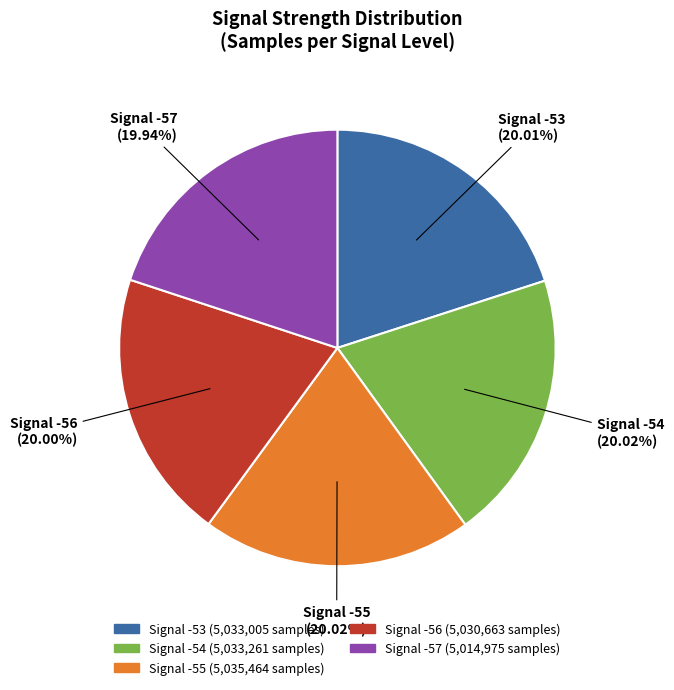

Is there a majority slice in this chart?

No